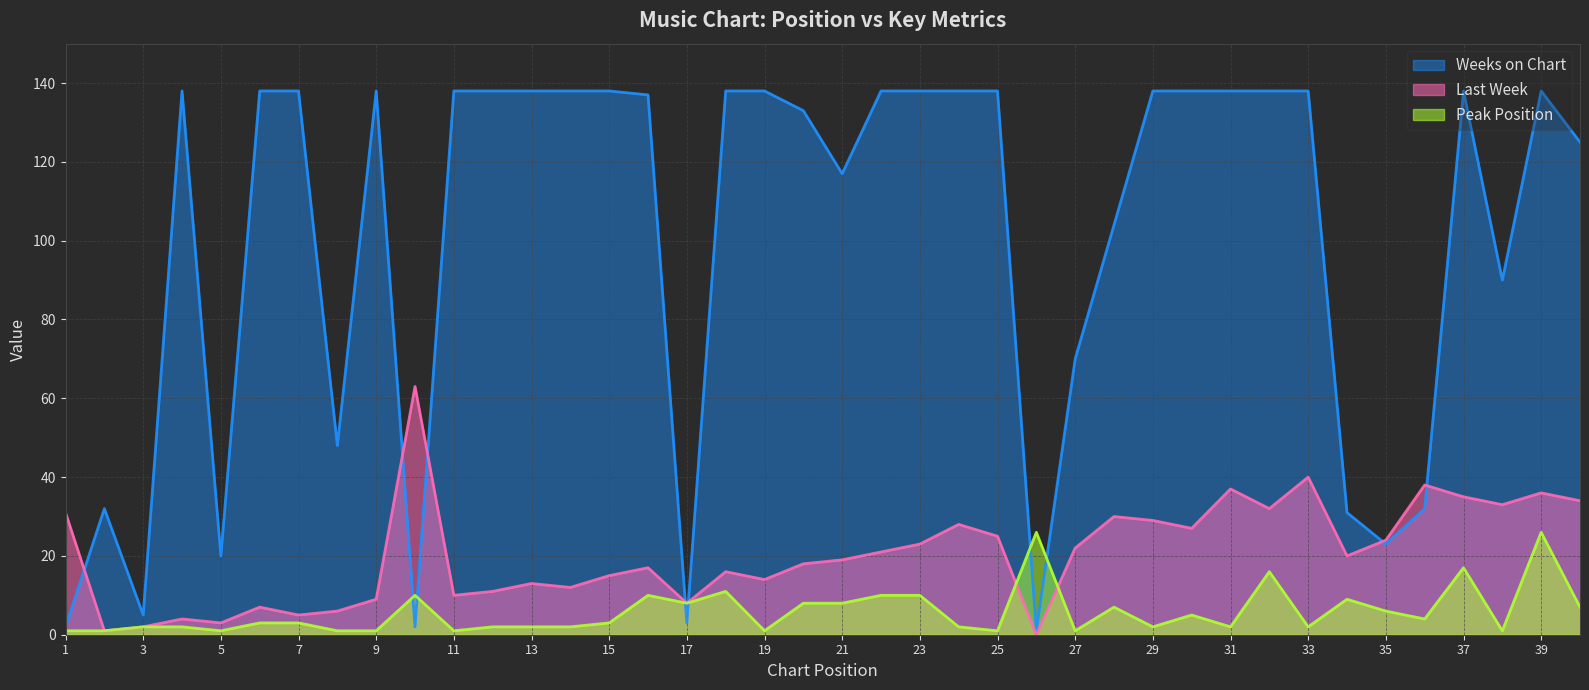

True or false: Last Week has more than 0 points higher than both neighbors.

True